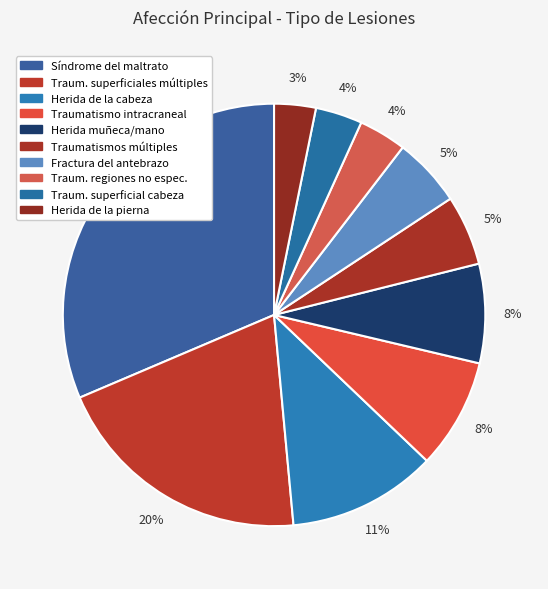

How many slices are in this pie chart?

10